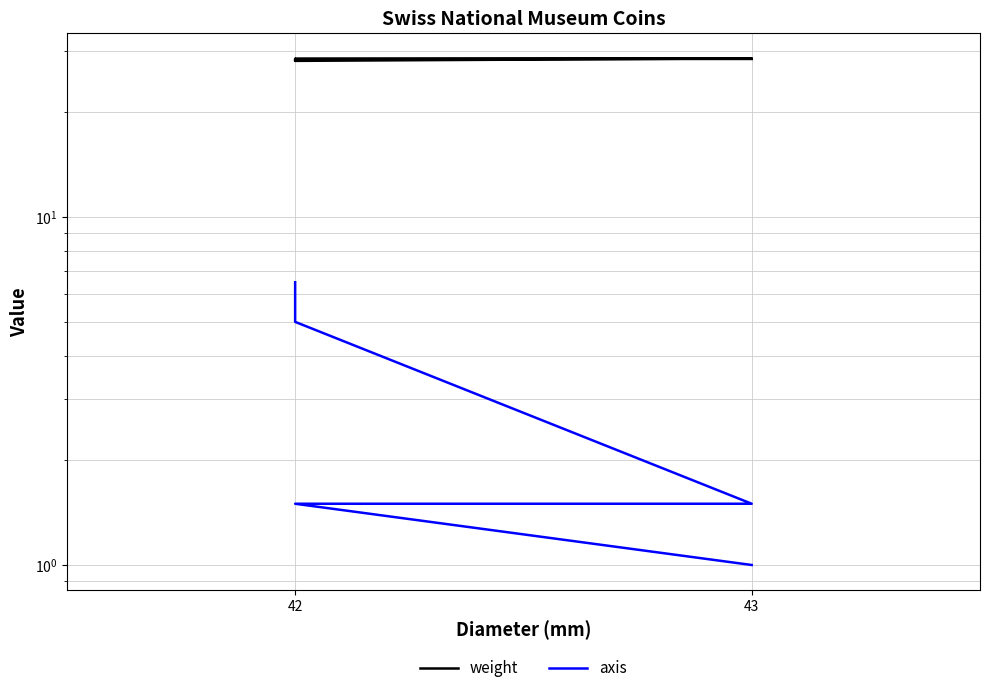

What are all the series names shown in the legend?

weight, axis